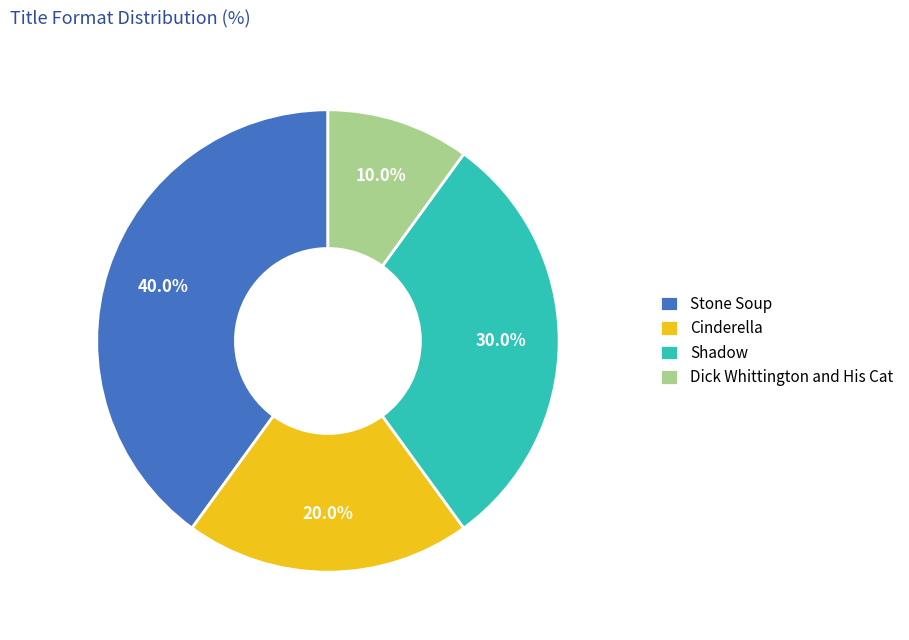

Does any single category account for the majority?

No